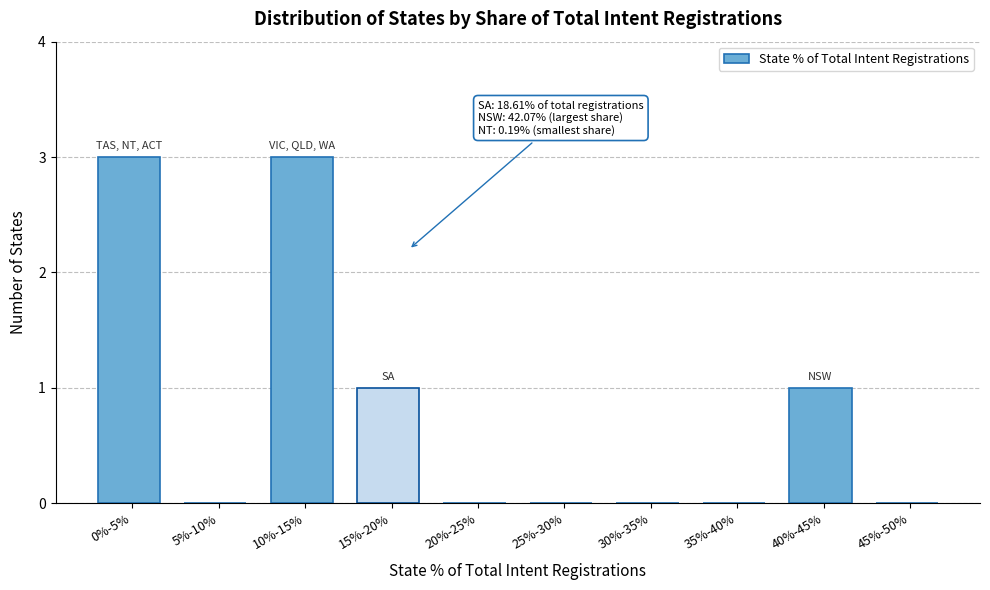

Reading right to left, list all the values displayed in this chart.

45%-50%=0	40%-45%=1	35%-40%=0	30%-35%=0	25%-30%=0	20%-25%=0	15%-20%=1	10%-15%=3	5%-10%=0	0%-5%=3